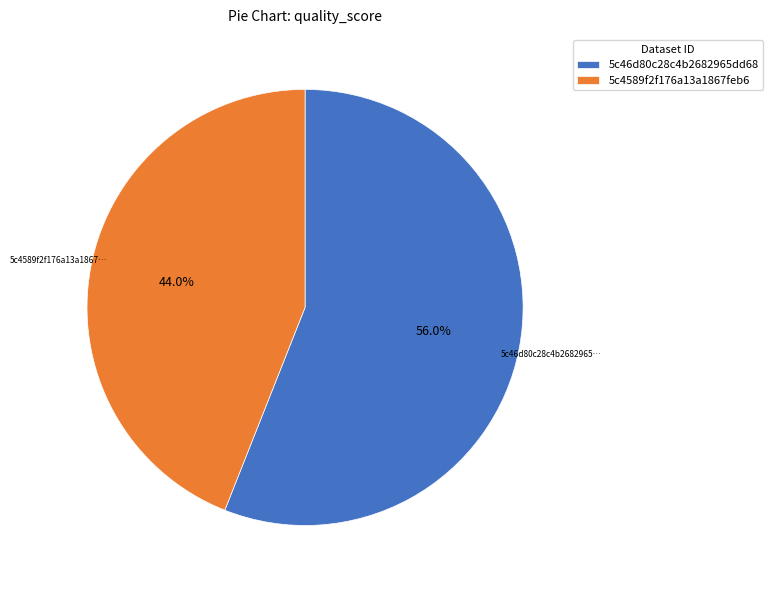

Which slice is the smallest?

5c4589f2f176a13a1867feb6